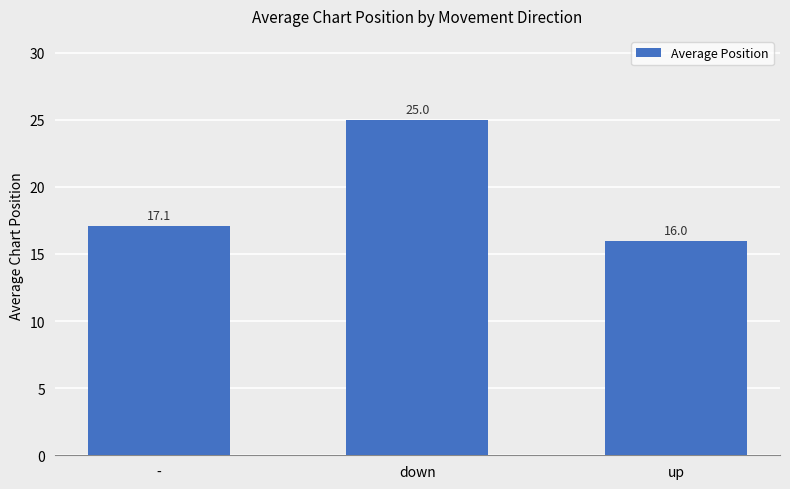

What position from the right is down?

2